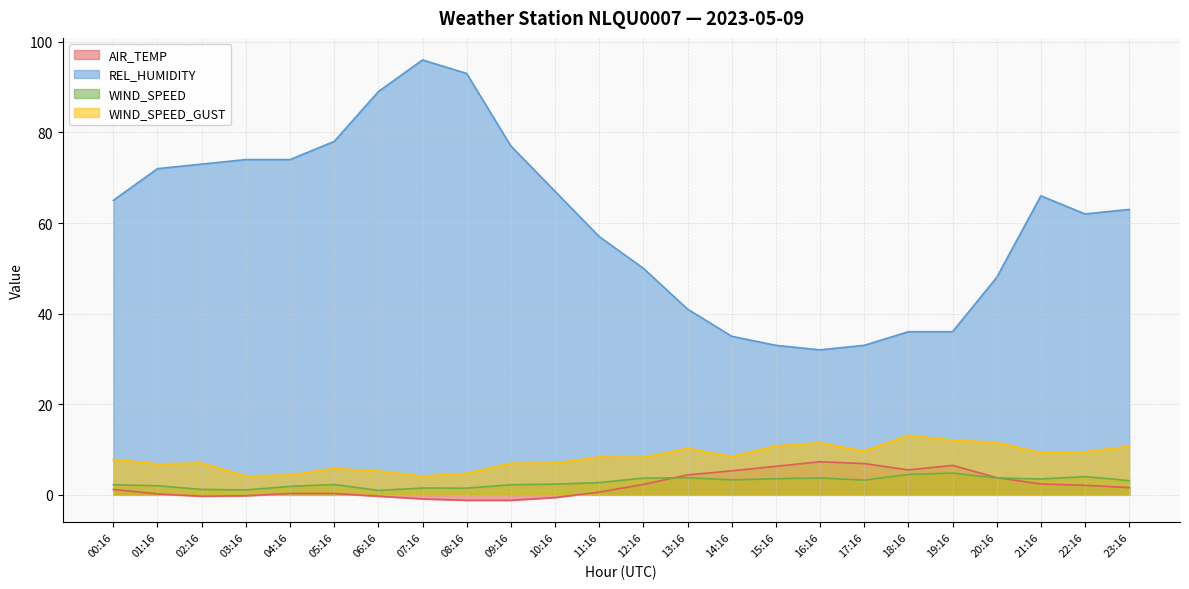

What is the highest value of the AIR_TEMP series?

7.3